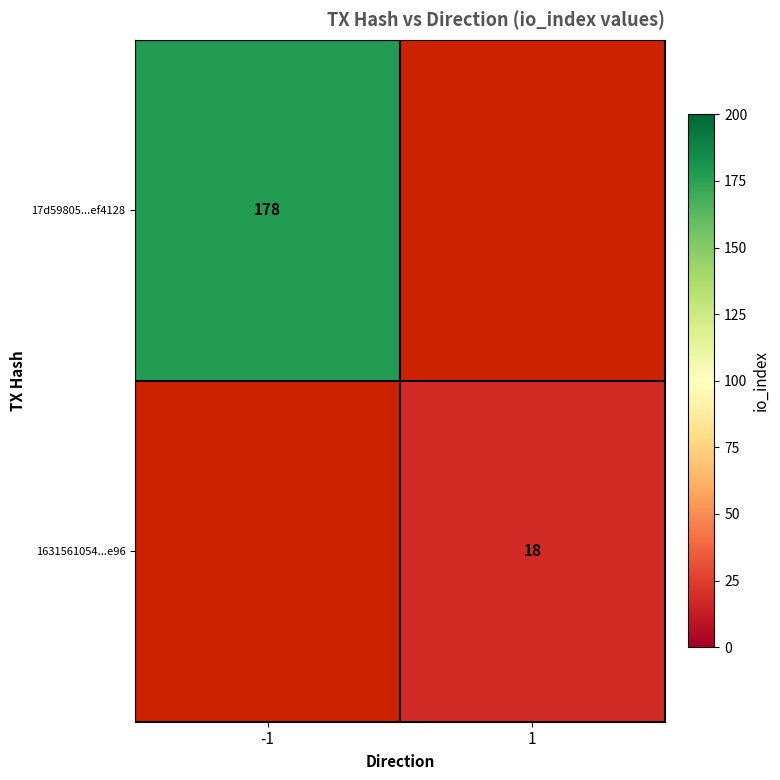

True or false: 17d59805...ef4128 has a value of 124 at -1.

False